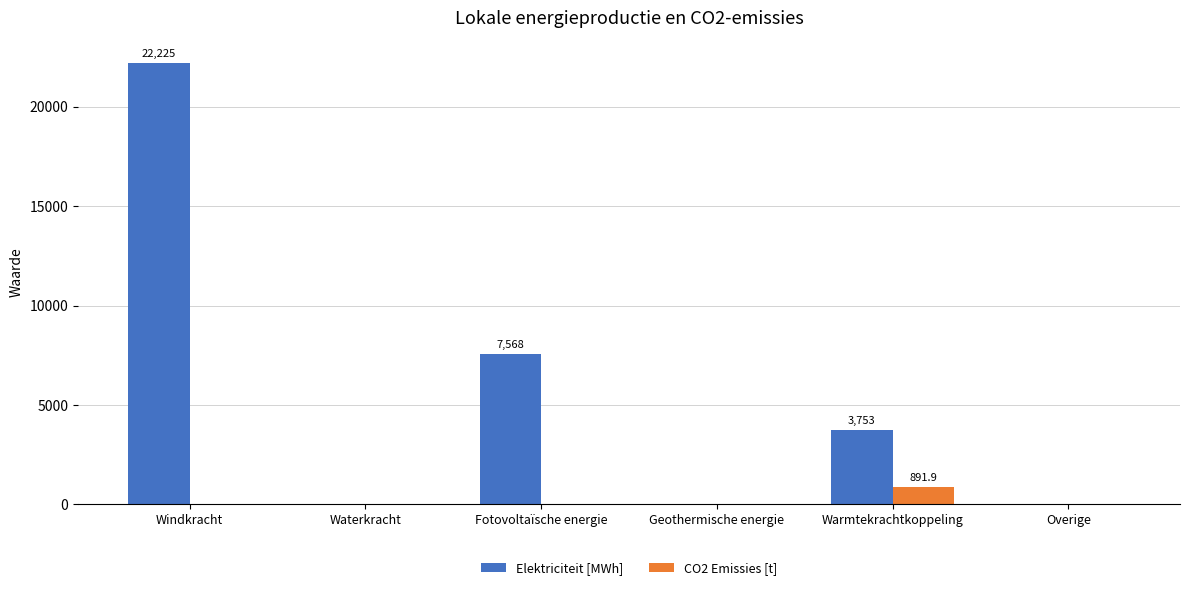

The value of Elektriciteit [MWh] at Windkracht is 22224.5. True or false?

True